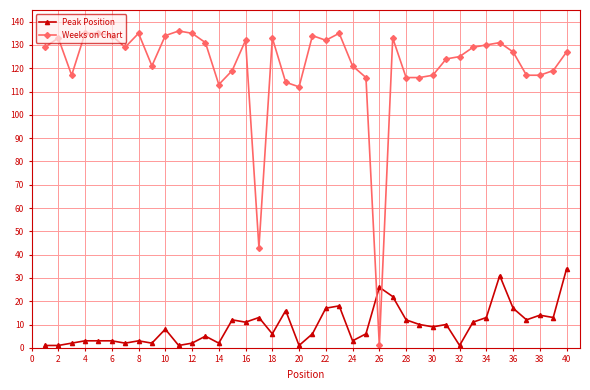

What is the greatest value displayed?

136